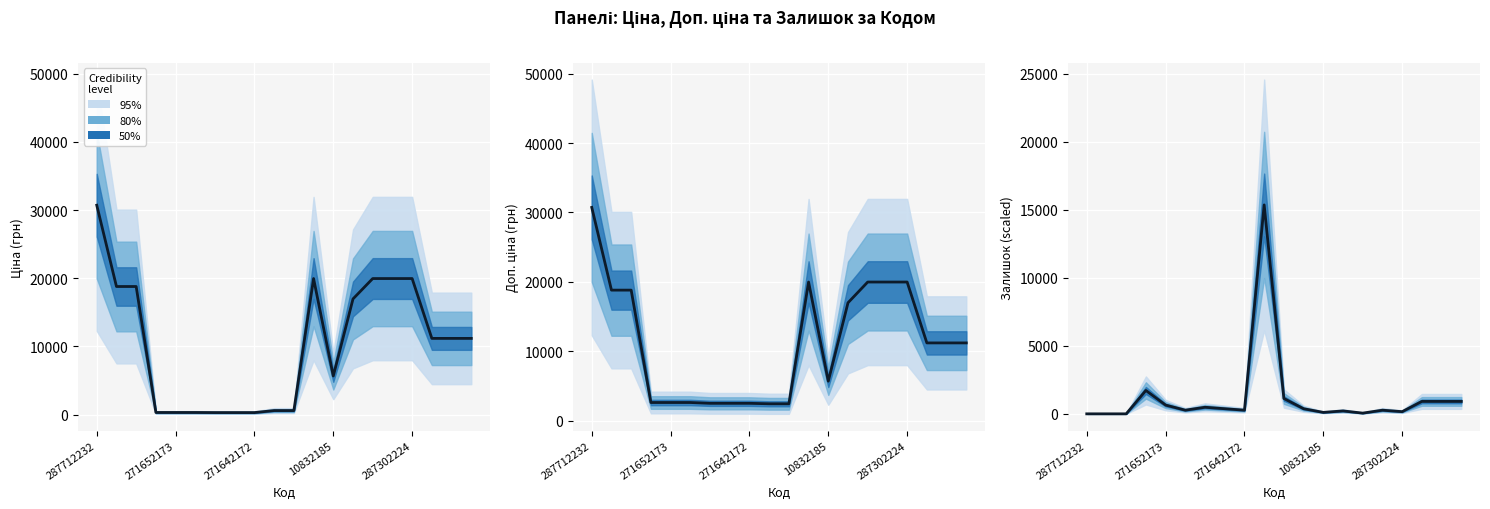

How many data points are above 375?

10